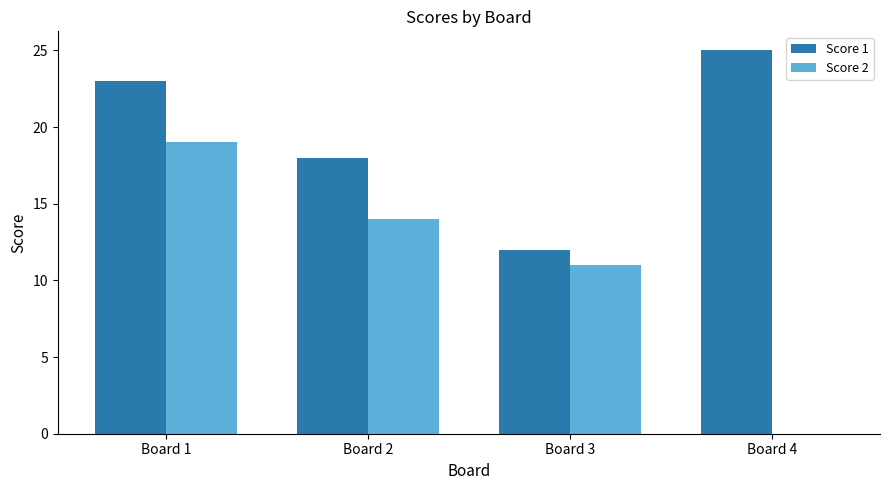

Which series has the largest total across all categories?

Score 1